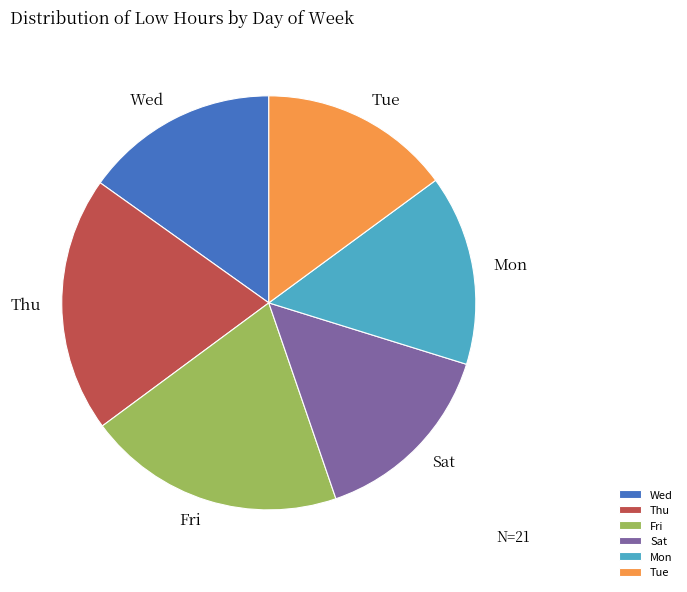

Is it true that Mon is 15% of the pie?

True